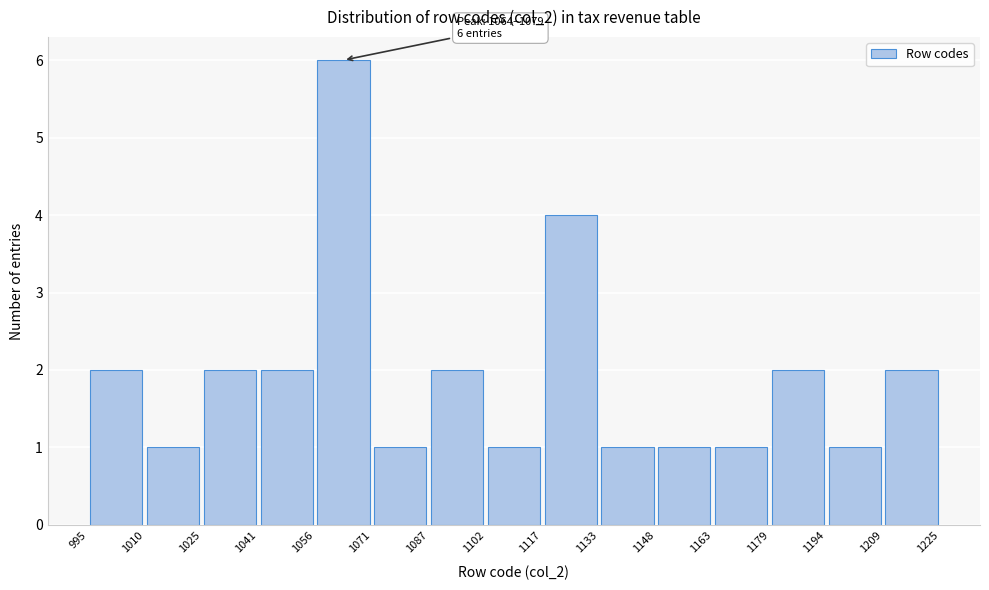

Which range on the x-axis has the tallest bar?

1056 to 1071